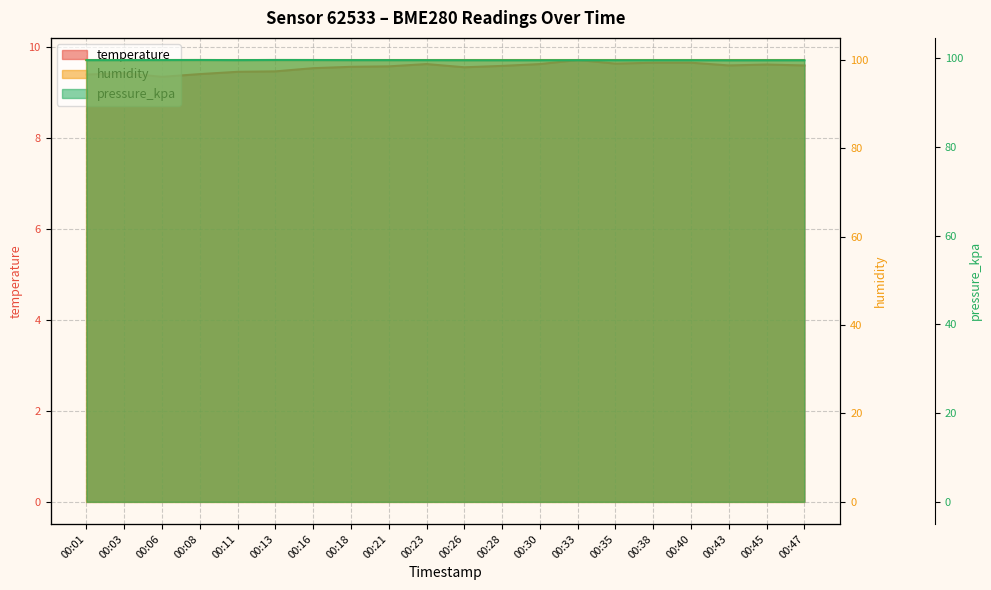

Which series has the widest spread of values?

temperature